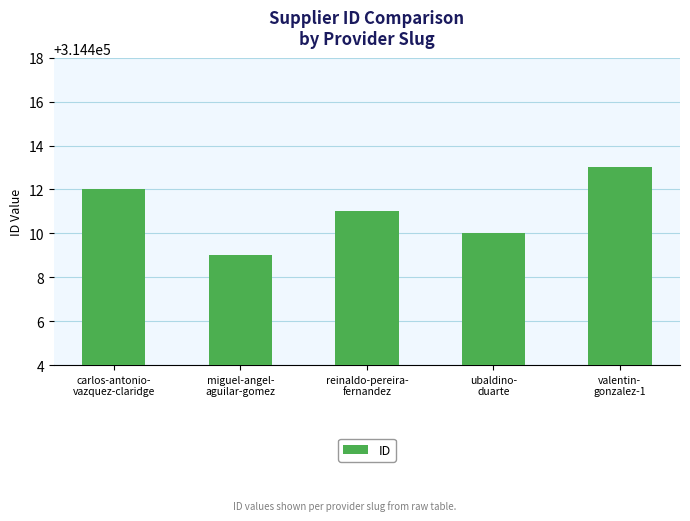

How many series are shown in this chart?

1